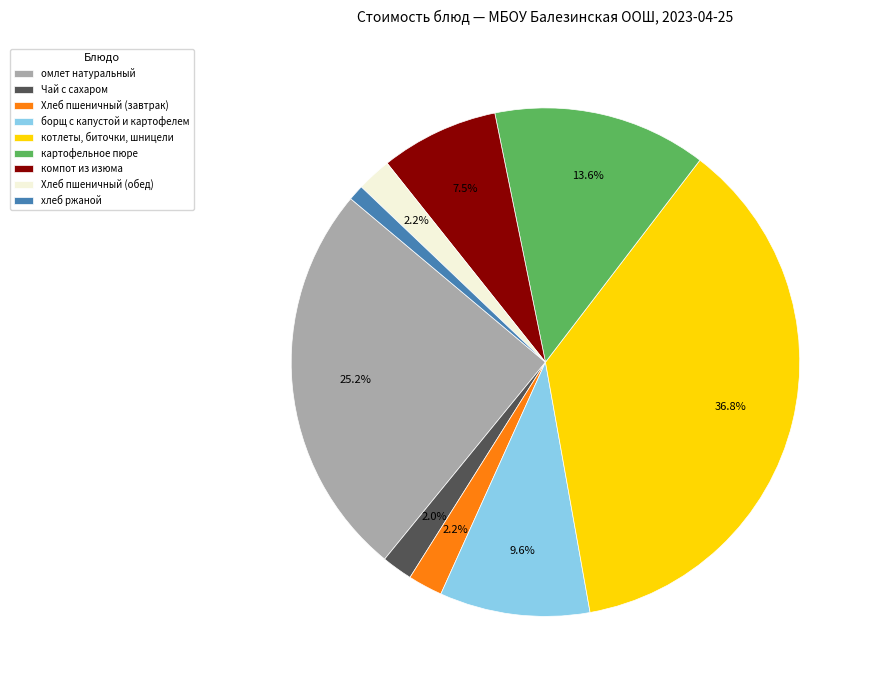

How many slices are in this pie chart?

9